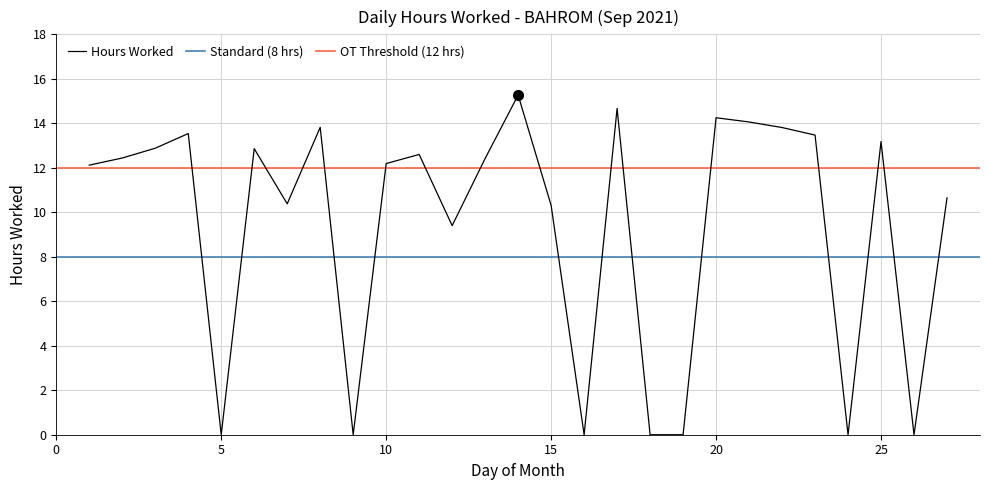

Reading left to right, what are all the values shown in this chart?

12.1	12.4	12.9	13.5	0.0	12.9	10.4	13.8	0.0	12.2	12.6	9.4	12.4	15.3	10.3	0.0	14.7	0.0	0.0	14.2	14.1	13.8	13.5	0.0	13.2	0.0	10.7